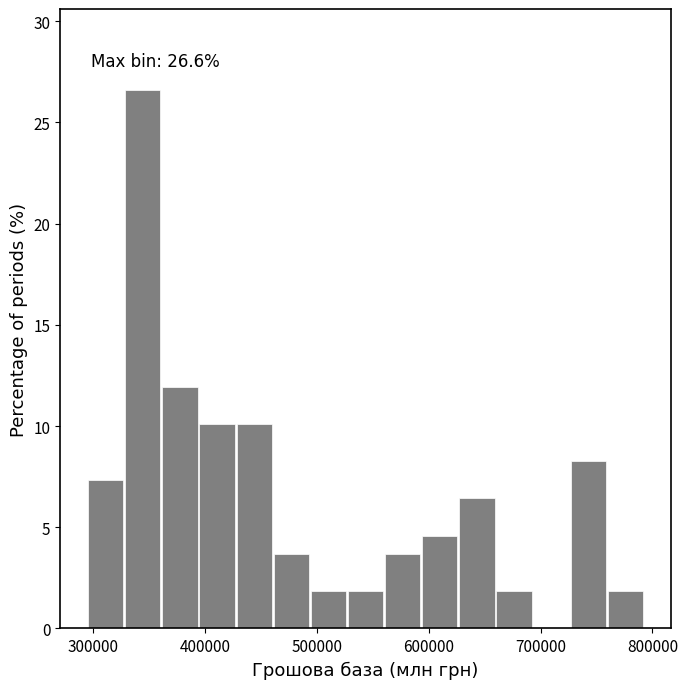

Read against the x-axis, roughly where is the centre of the tallest bar?

340000